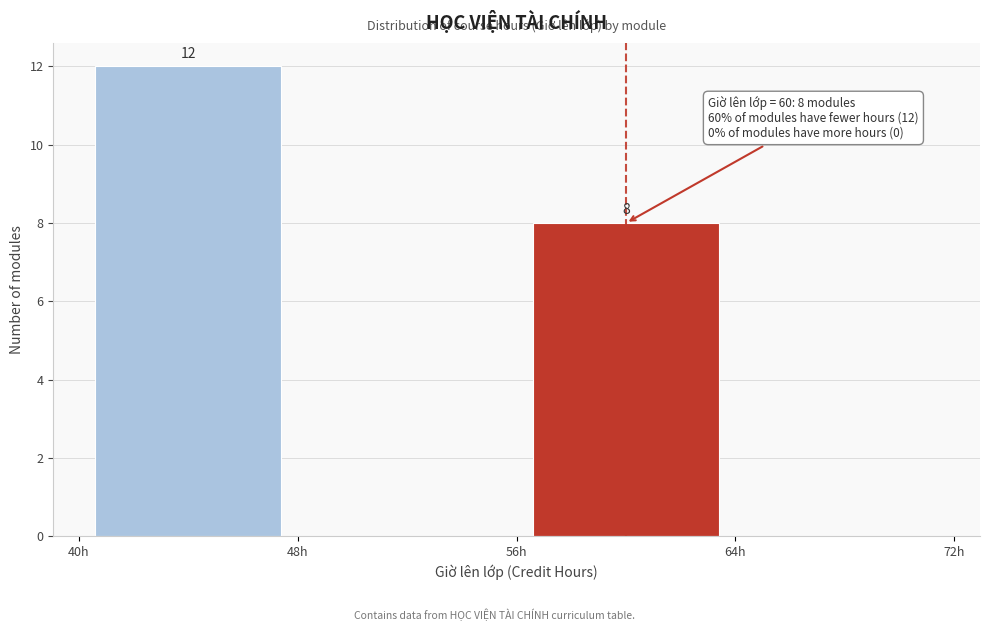

Over which range of the x-axis is the bar tallest?

40 to 48